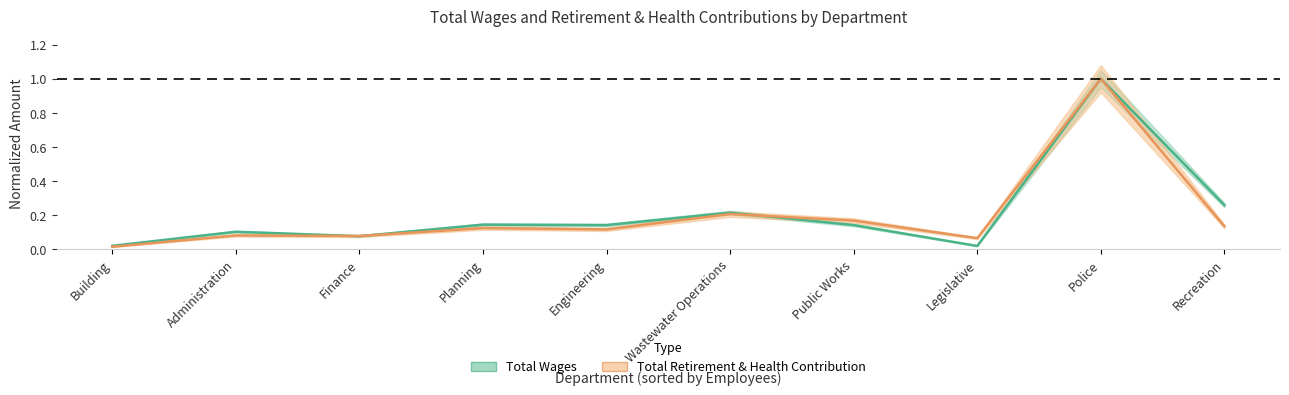

Reading left to right, transcribe all the data shown in this chart.

Total Wages: Building=0.0	Administration=0.1	Finance=0.1	Planning=0.1	Engineering=0.1	Wastewater Operations=0.2	Public Works=0.1	Legislative=0.0	Police=1.0	Recreation=0.3
Total Retirement & Health Contribution: Building=0.0	Administration=0.1	Finance=0.1	Planning=0.1	Engineering=0.1	Wastewater Operations=0.2	Public Works=0.2	Legislative=0.1	Police=1.0	Recreation=0.1